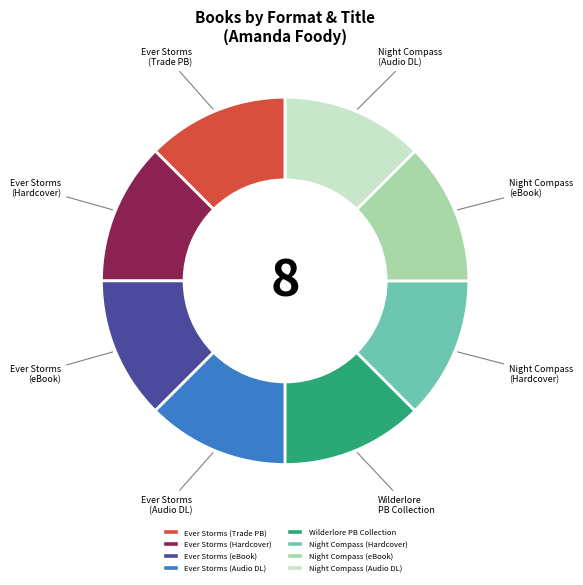

Is there any slice that represents more than half of the pie?

No